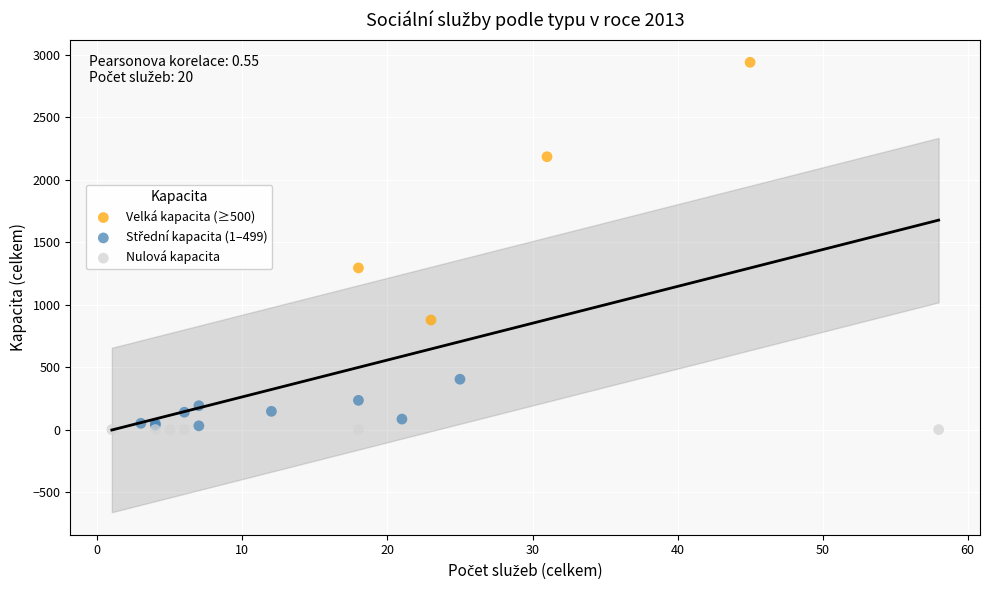

Which series reaches the maximum Y coordinate?

Velká kapacita (≥500)